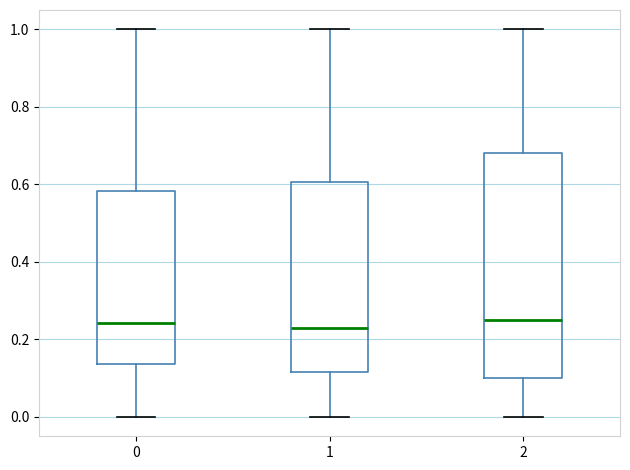

Comparing the boxes themselves (not the whiskers), which one is the tallest?

2